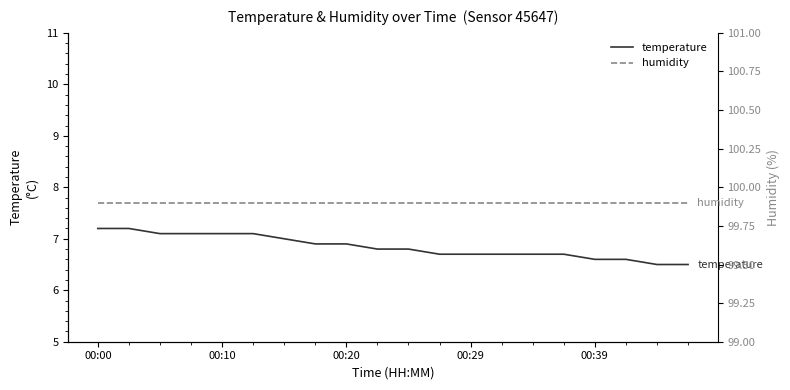

Which has a higher value, 00:39 or 00:20?

00:20